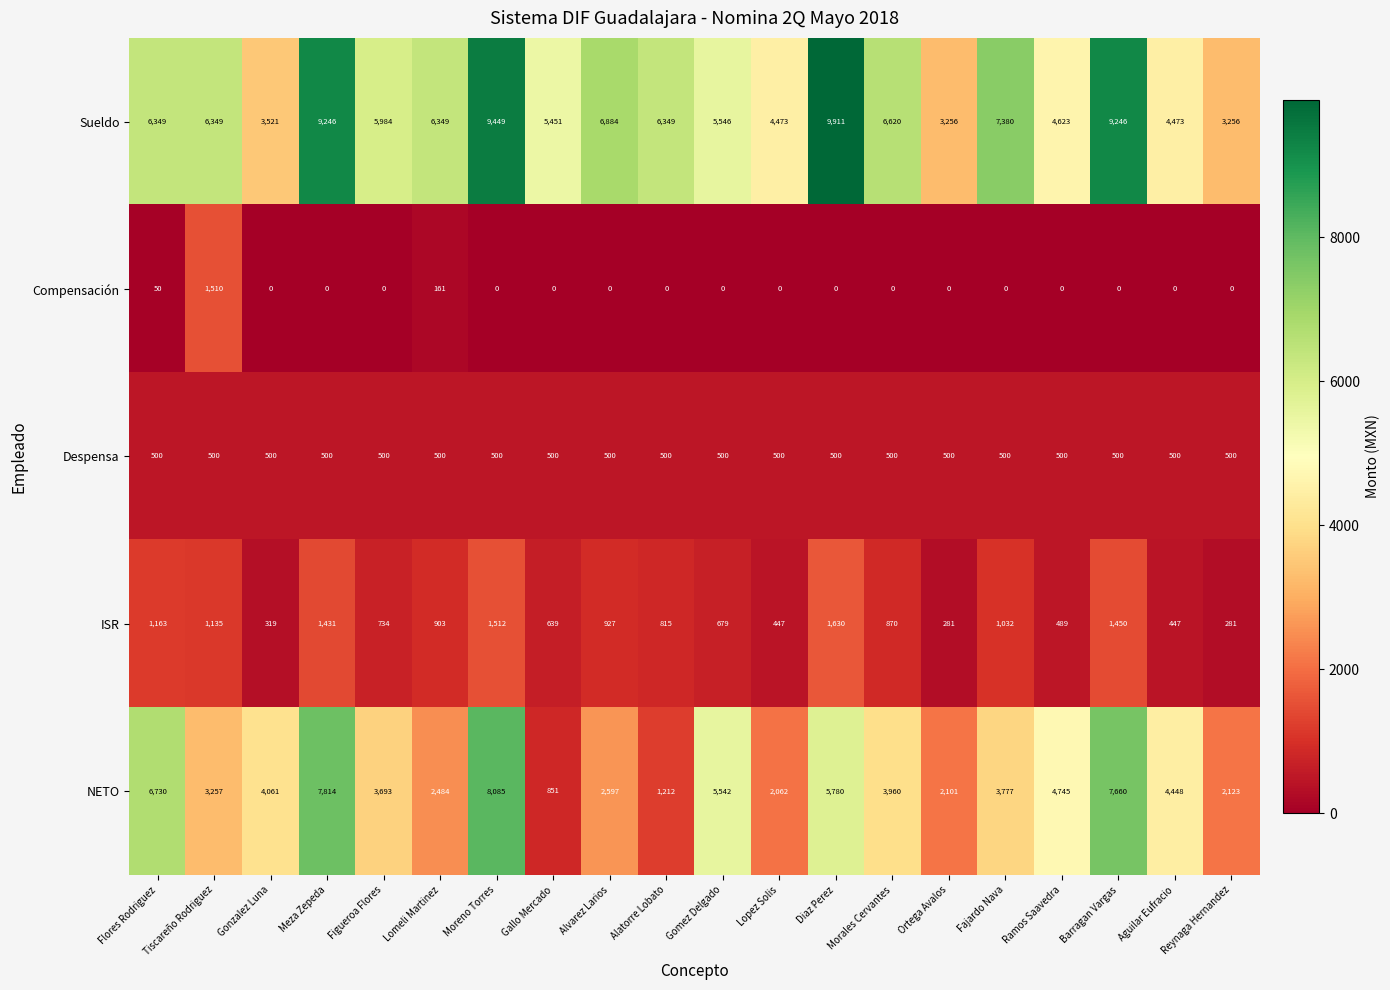

At how many categories does at least one series exceed 9173?

4